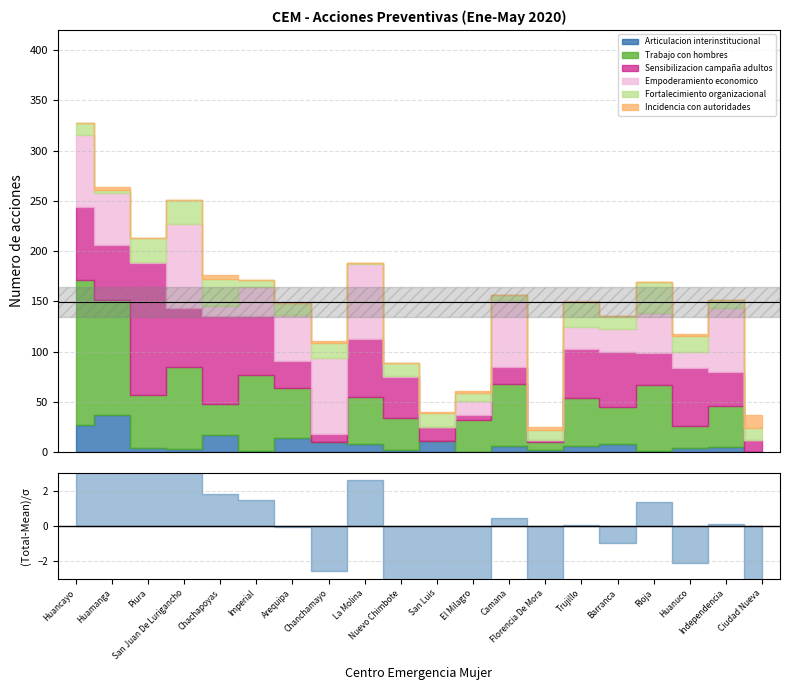

Is it true that Sensibilizacion campaña adultos equals 95 at Barranca?

False